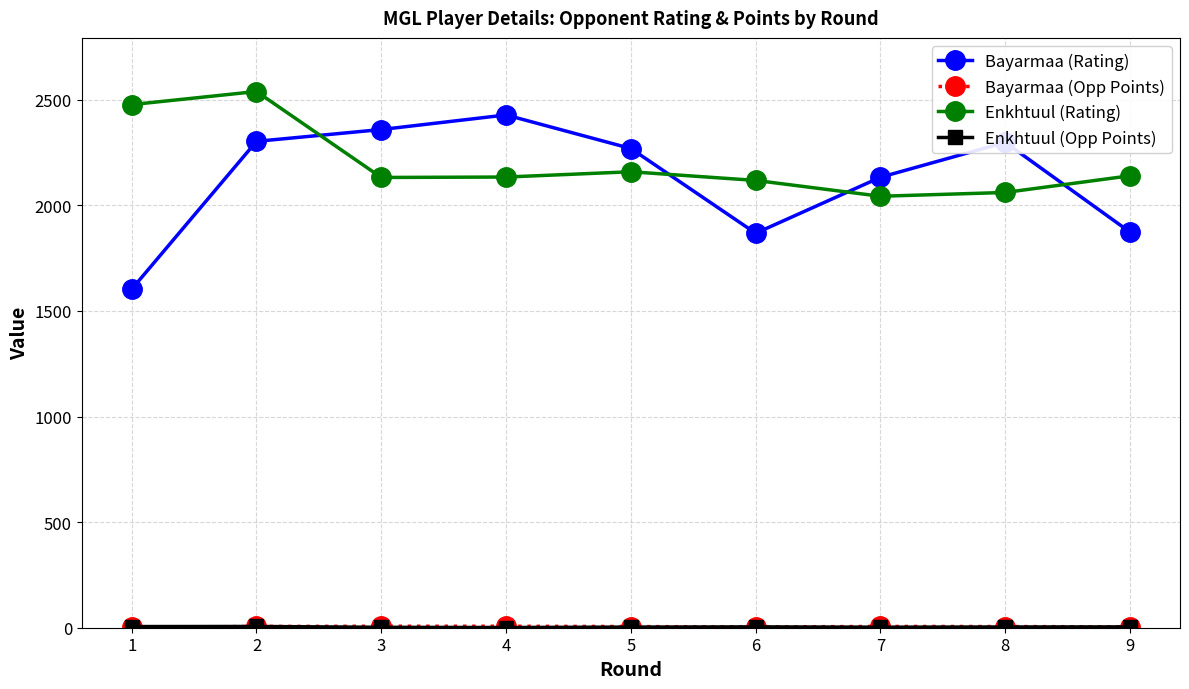

What is the approximate value of Bayarmaa (Rating) at 7?

2133.0